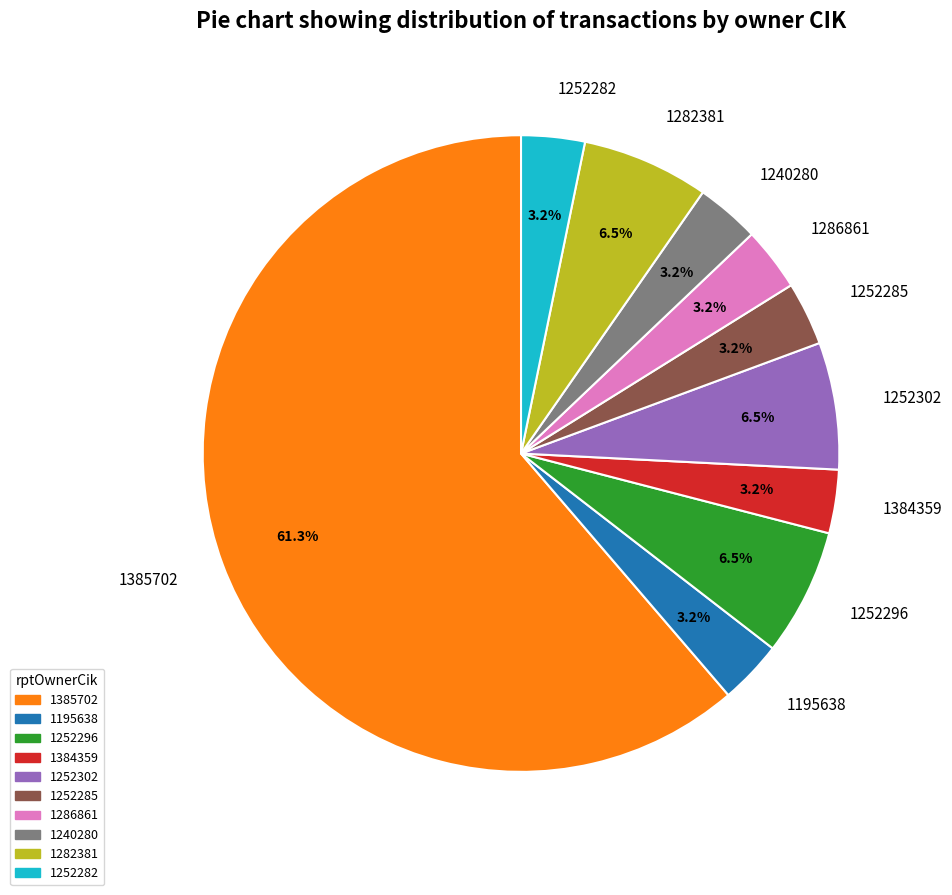

Does any single category account for the majority?

Yes